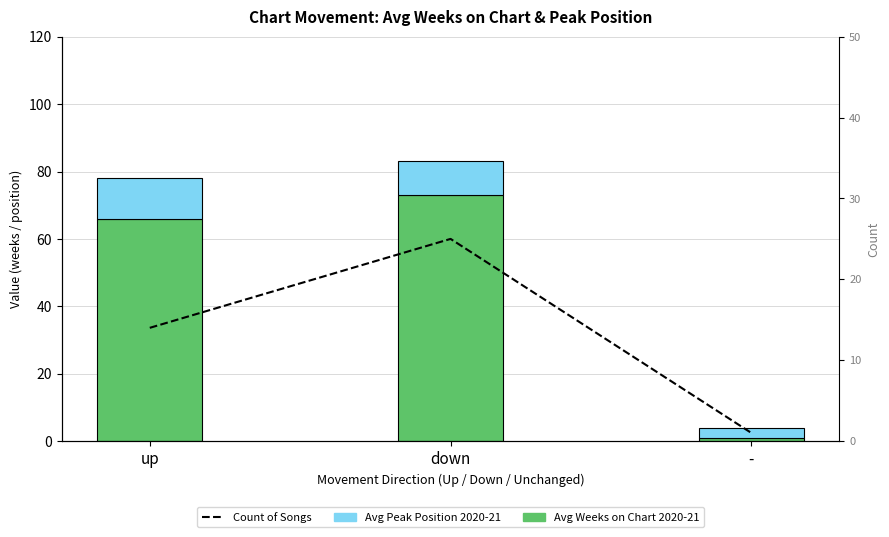

Which series has the largest total across all categories?

Avg Weeks on Chart 2020-21